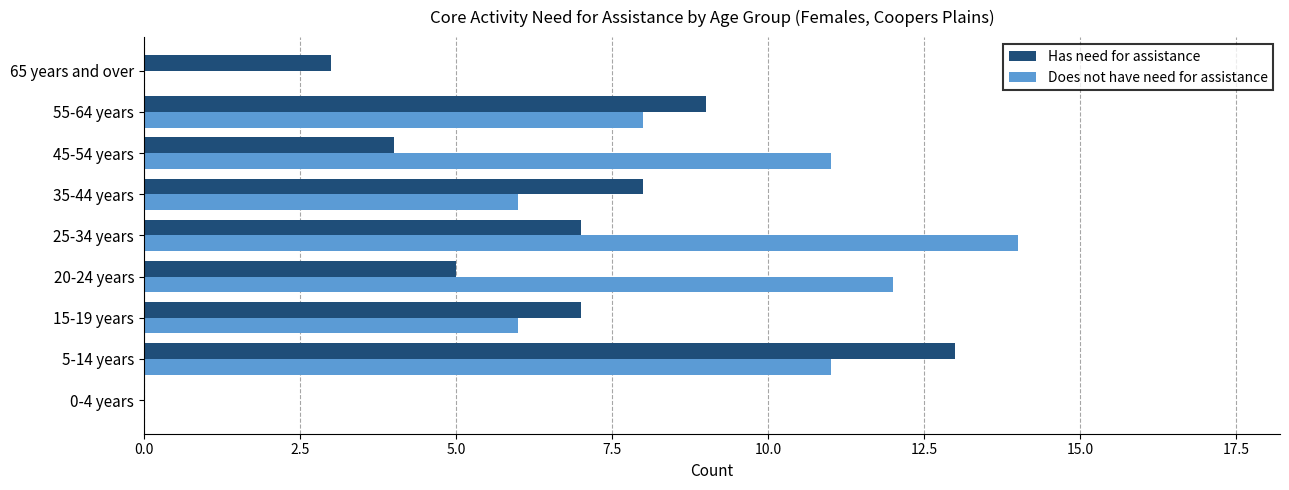

What is the sum of the Does not have need for assistance values at 15-19 years and 20-24 years?

18